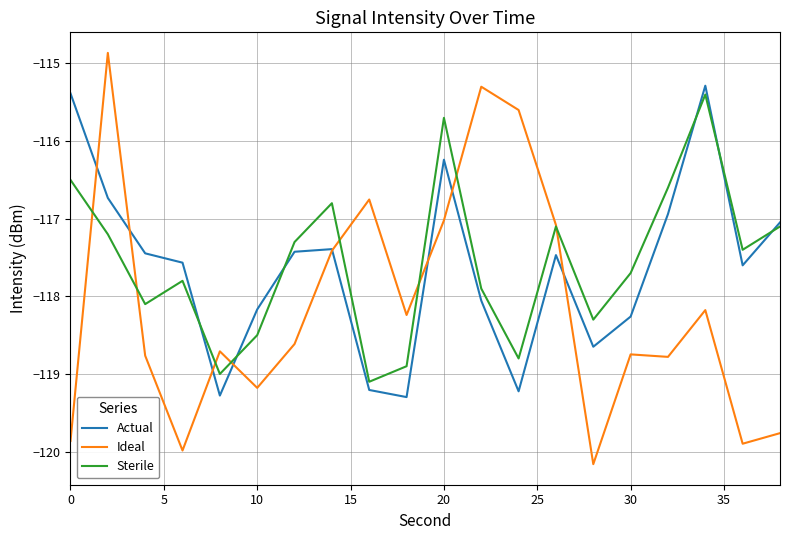

What is the highest value of the Sterile series?

-115.4